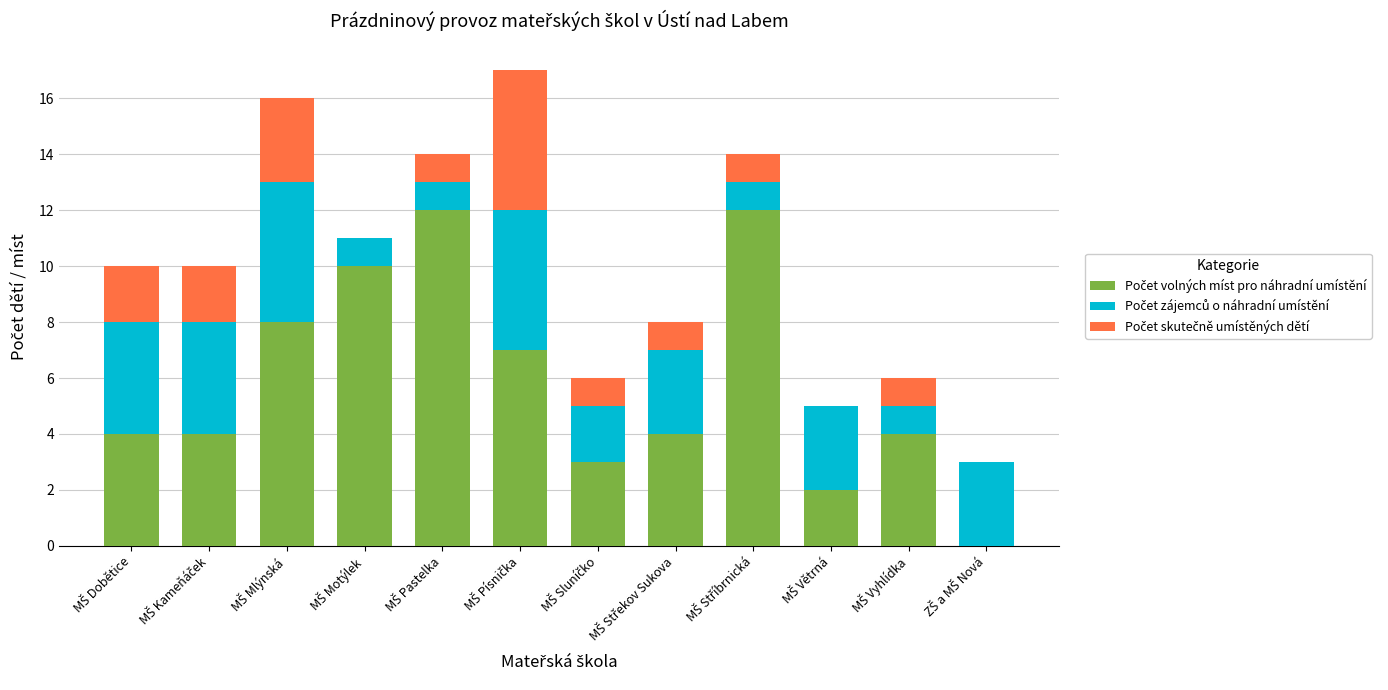

How many categories are shown in the chart?

12